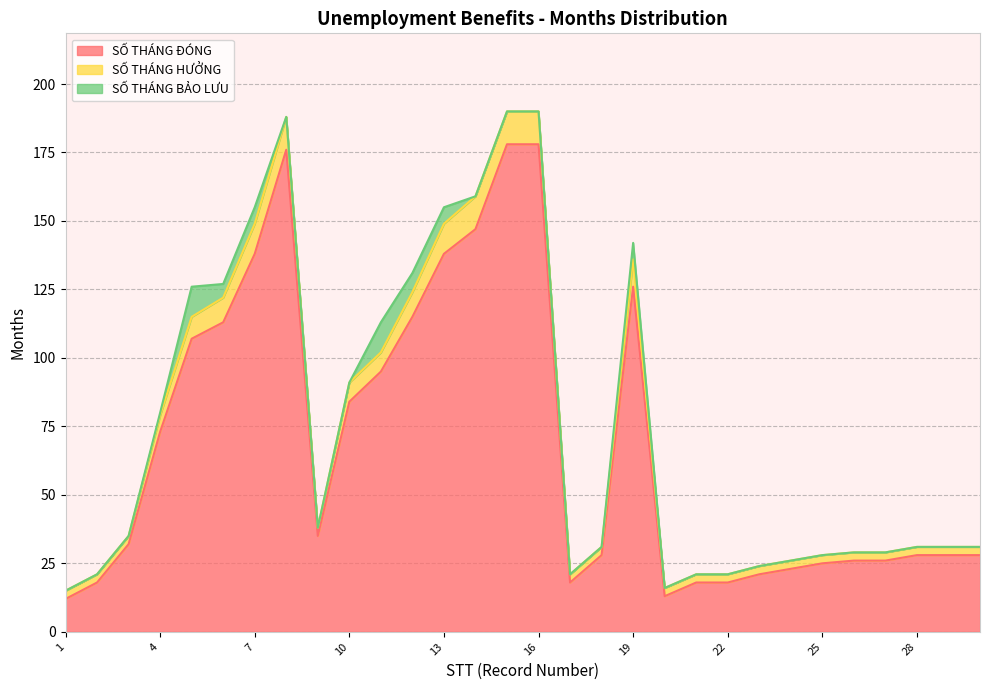

How many lines are shown in the chart?

3